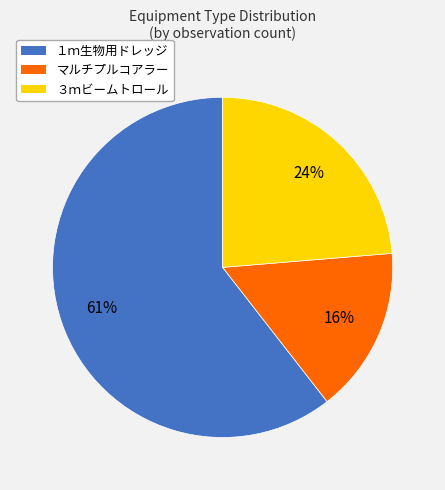

Rank the categories by value from highest to lowest.

１ｍ生物用ドレッジ, ３ｍビームトロール, マルチプルコアラー